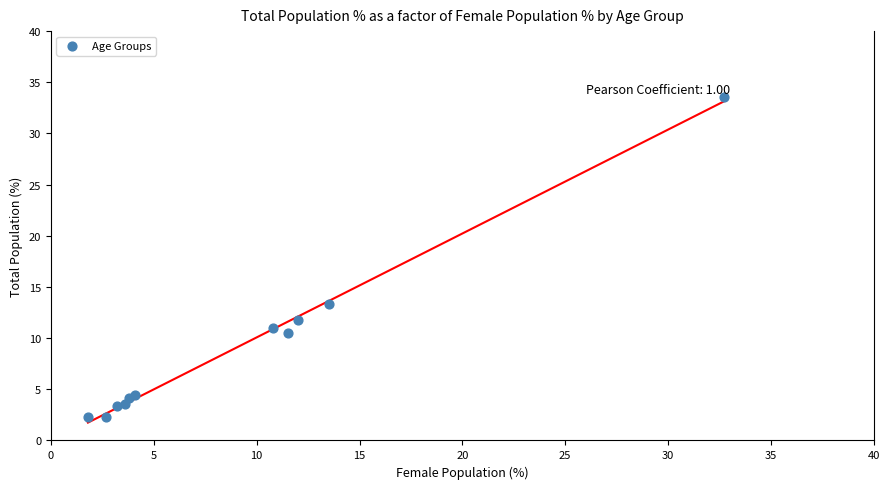

What Y value in the scatter plot is closest to 17?

13.3